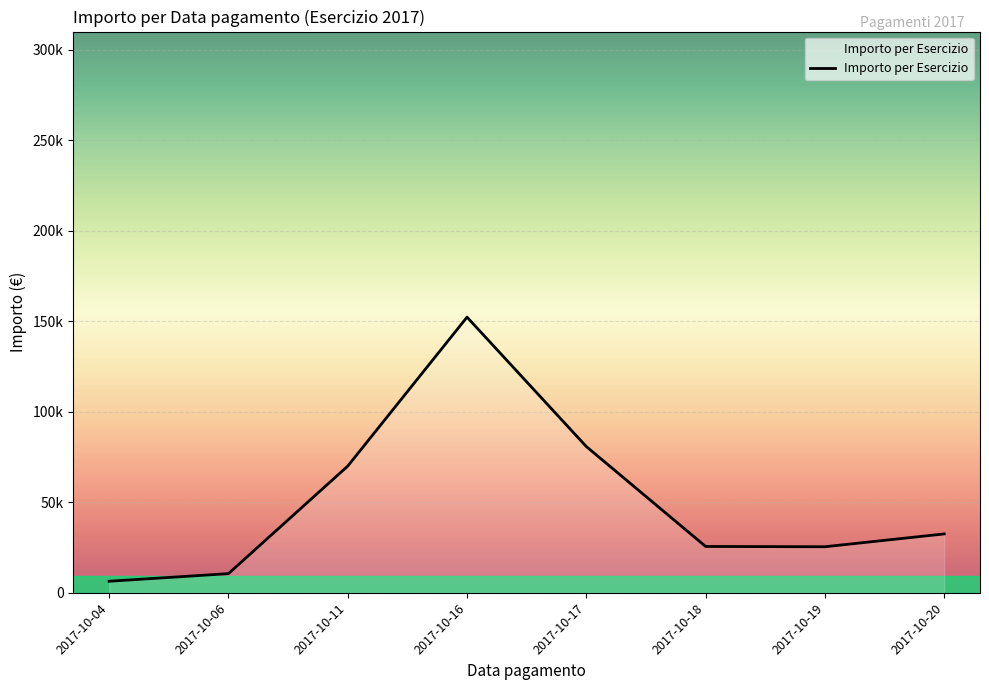

List the labels in order of value, smallest first.

2017-10-04, 2017-10-06, 2017-10-19, 2017-10-18, 2017-10-20, 2017-10-11, 2017-10-17, 2017-10-16